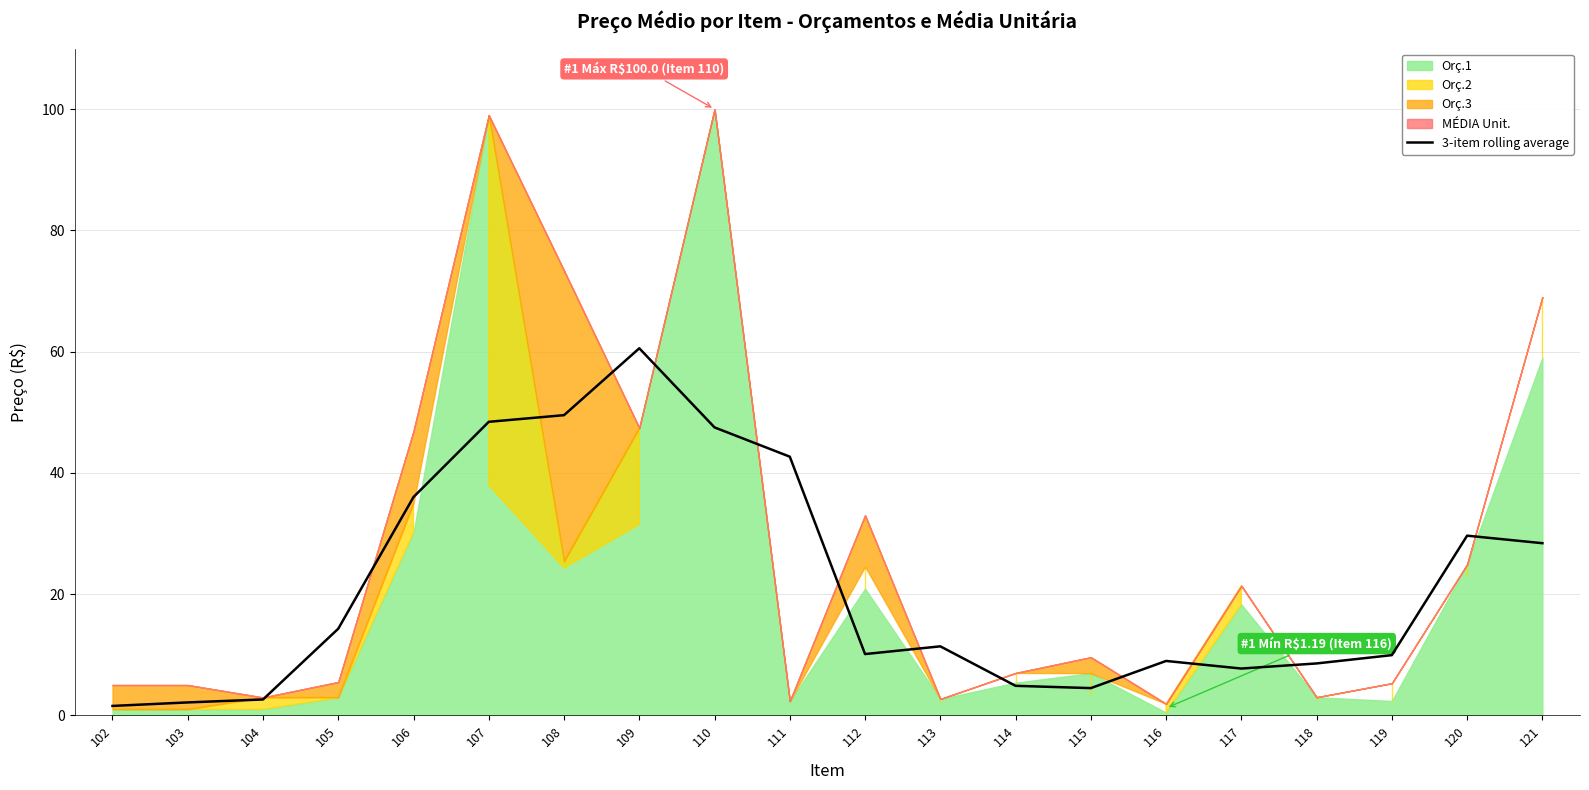

Reading left to right, list all the values displayed in this chart.

102=1.6	103=2.1	104=2.6	105=14.3	106=36.0	107=48.4	108=49.5	109=60.5	110=47.5	111=42.7	112=10.1	113=11.4	114=4.9	115=4.5	116=9.0	117=7.7	118=8.6	119=9.9	120=29.6	121=28.4